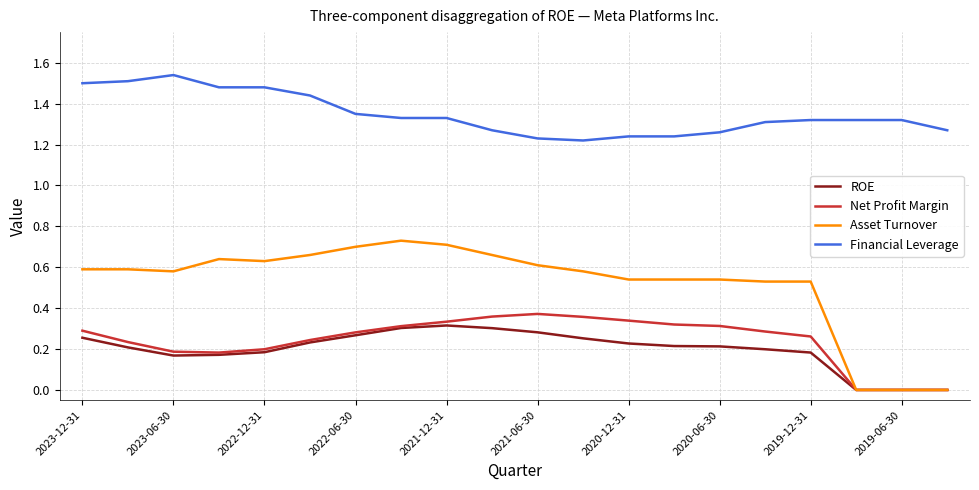

True or false: Net Profit Margin and Financial Leverage cross at least once.

False